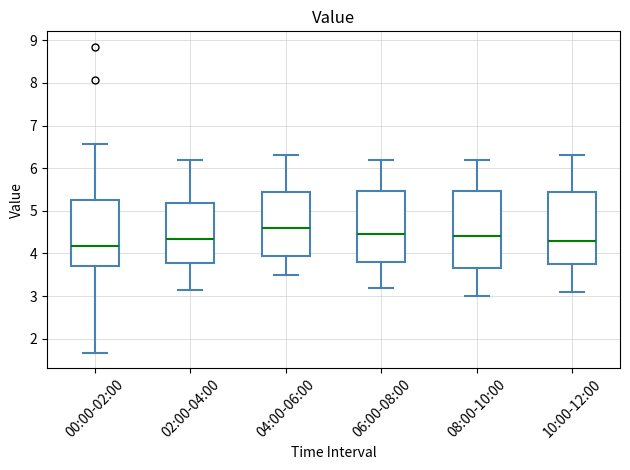

Where is the upper edge of the box for 00:00-02:00 on the y-axis? The values are not printed on the chart, so give them approximately, as read against the axis.

5.2